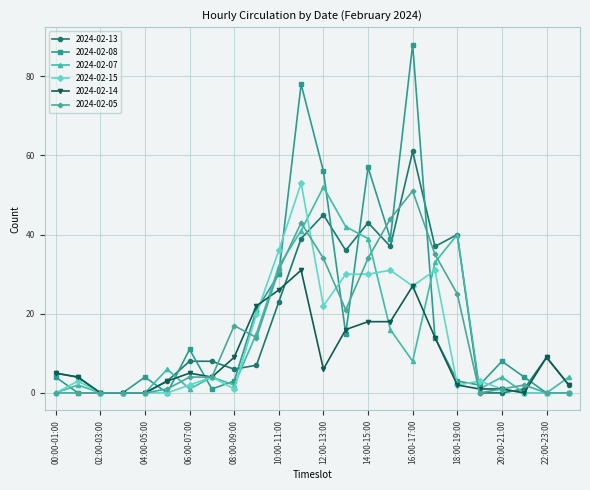

True or false: 2024-02-07 has more than 0 interior local peaks.

True